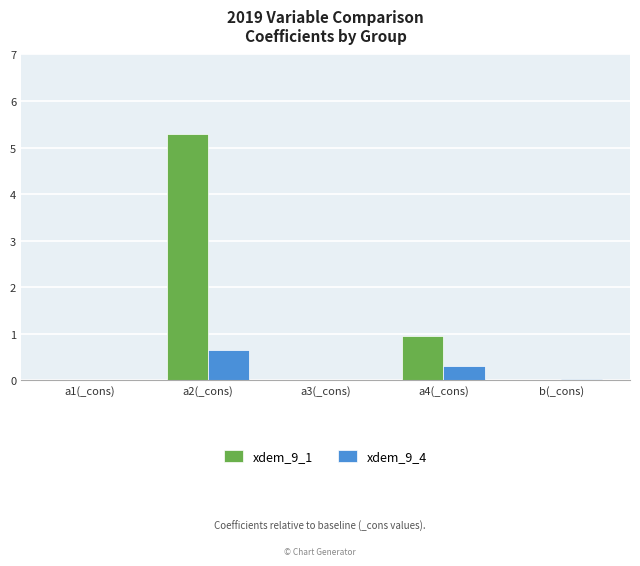

How many groups of bars are there?

5